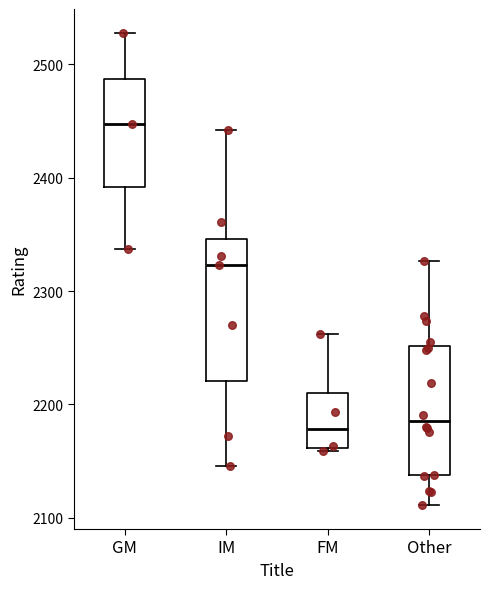

Reading left to right, read every box against the y-axis: the position of its median line, the range the box covers, and the ends of its whiskers. The values are not printed on the chart, so give them approximately, as read against the axis.

GM: median 2450, box 2390 to 2490, whiskers 2340 to 2530
IM: median 2320, box 2220 to 2350, whiskers 2150 to 2440
FM: median 2180, box 2160 to 2210, whiskers 2160 to 2260
Other: median 2190, box 2140 to 2250, whiskers 2110 to 2330